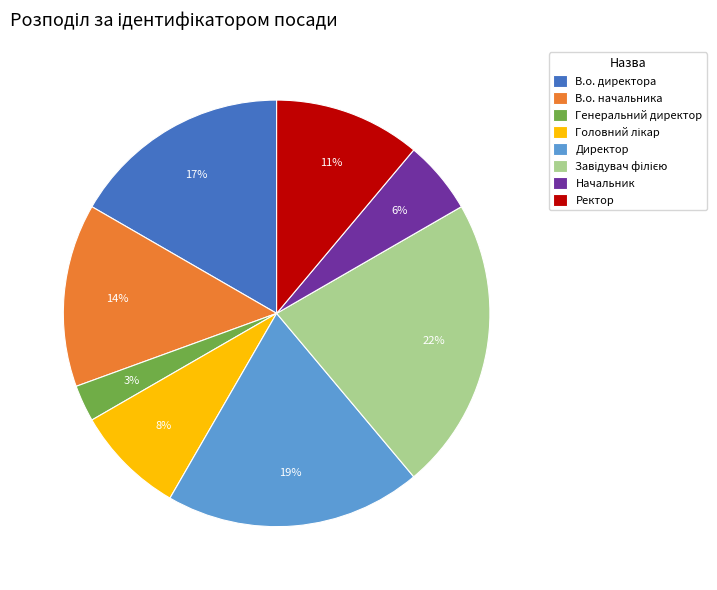

How many slices are in this pie chart?

8